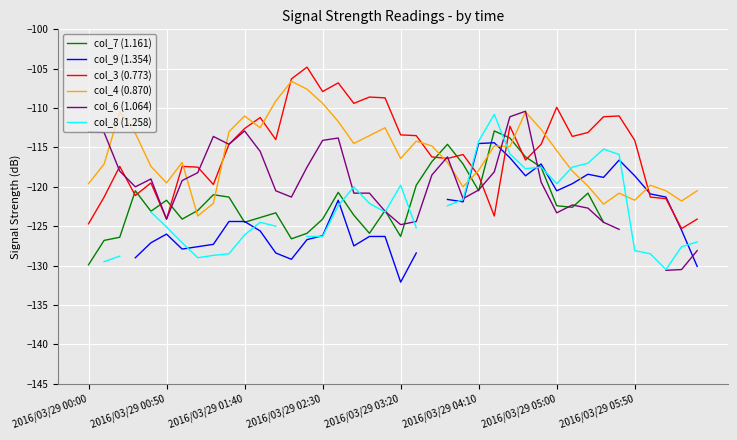

What is the difference between the maximum and minimum values in the col_6 (1.064) series?

20.2